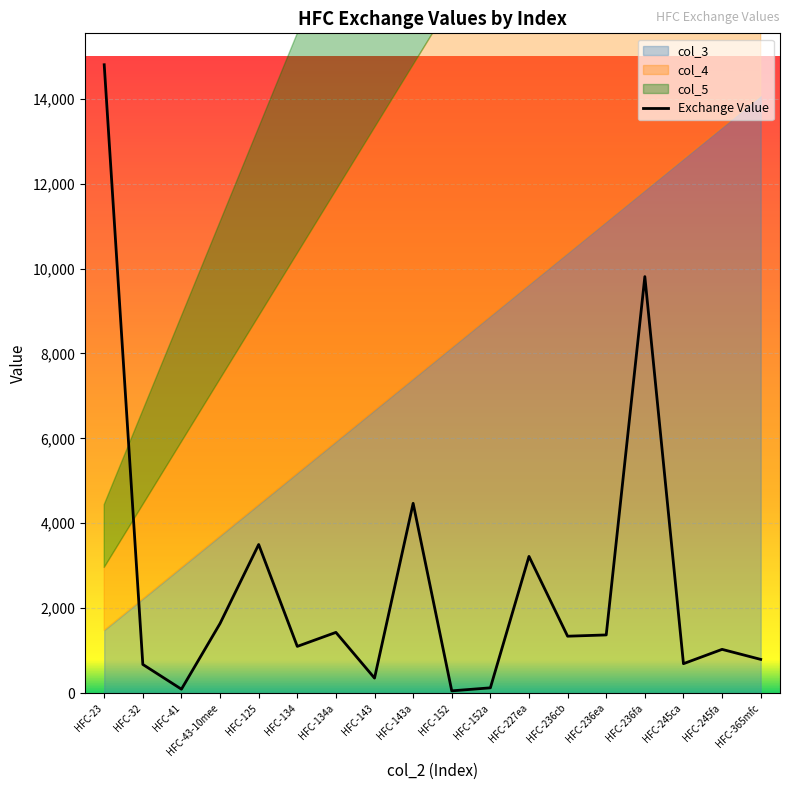

What is the greatest value displayed?

14800